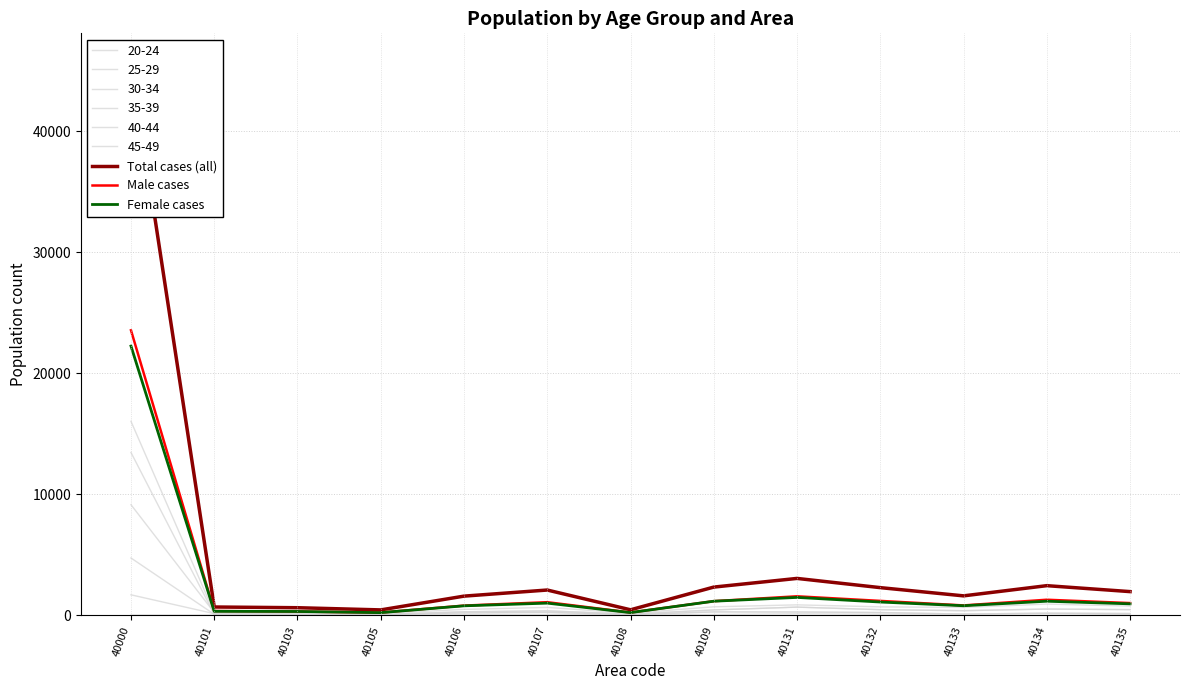

What value does the Female cases series have at 40106?

782